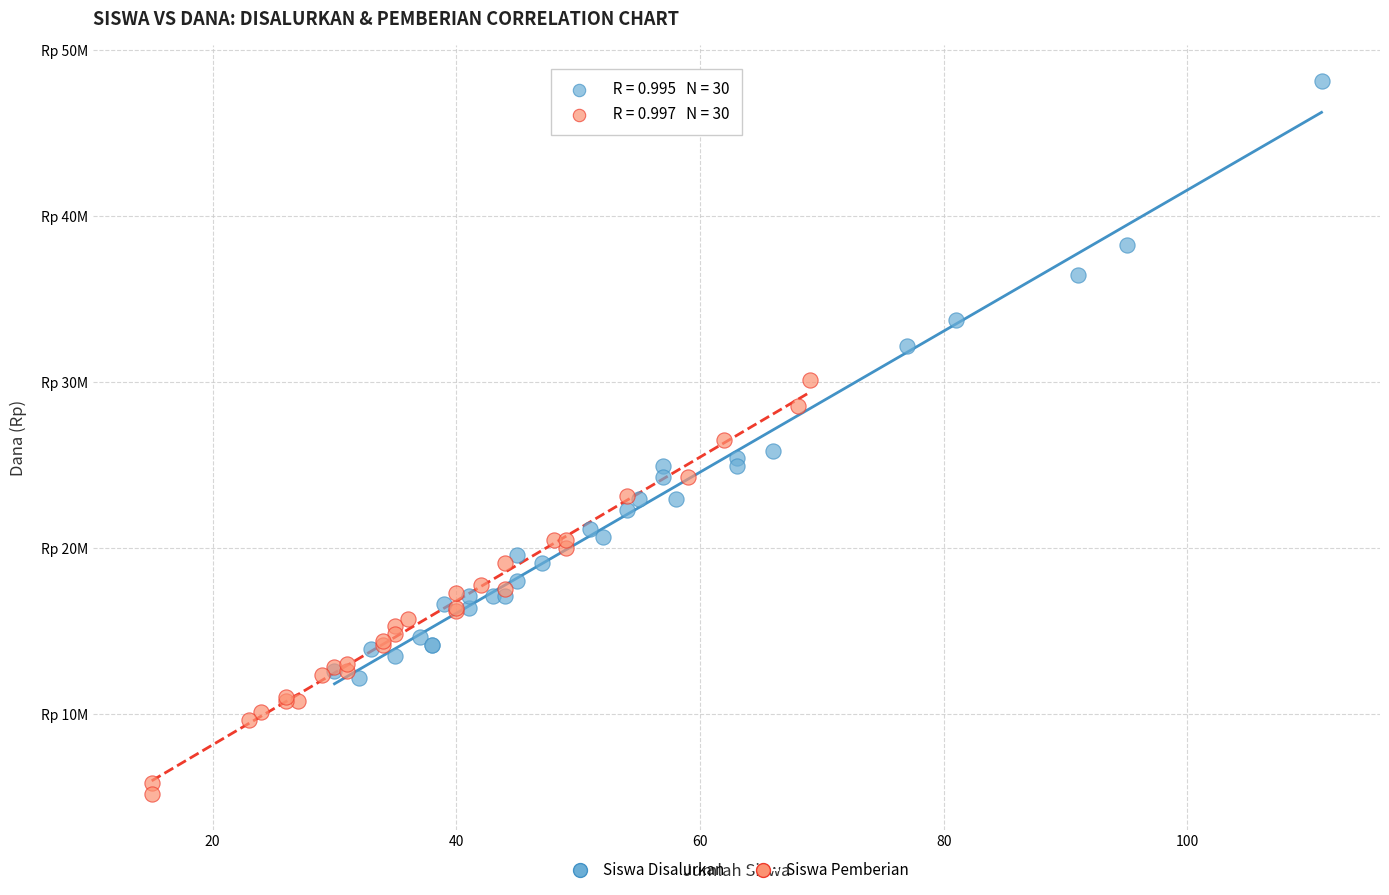

What are all the series names shown in the legend?

Siswa Disalurkan, Siswa Pemberian